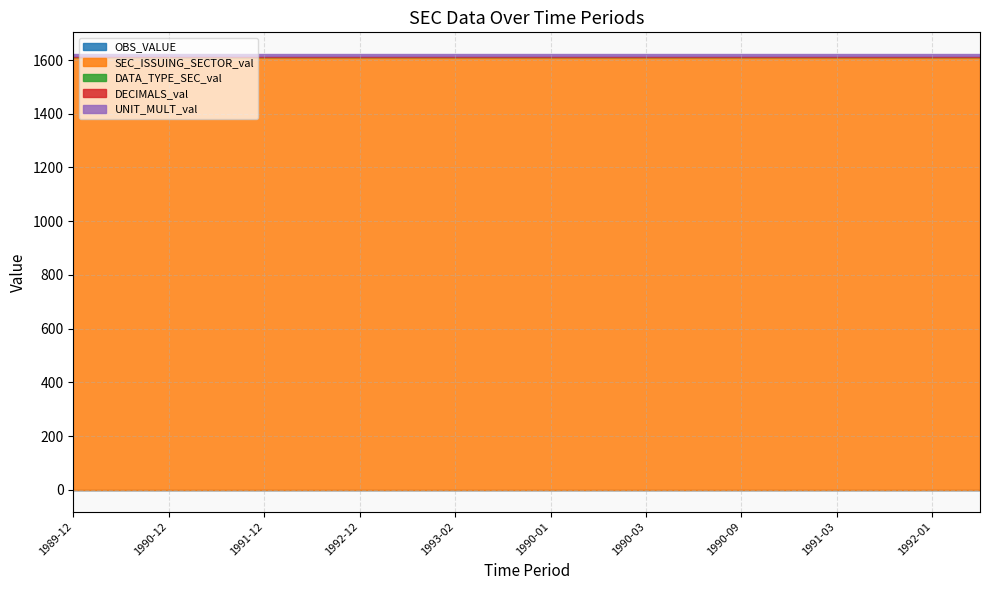

Rank the series by their maximum value, from lowest to highest.

OBS_VALUE, DATA_TYPE_SEC_val, DECIMALS_val, UNIT_MULT_val, SEC_ISSUING_SECTOR_val